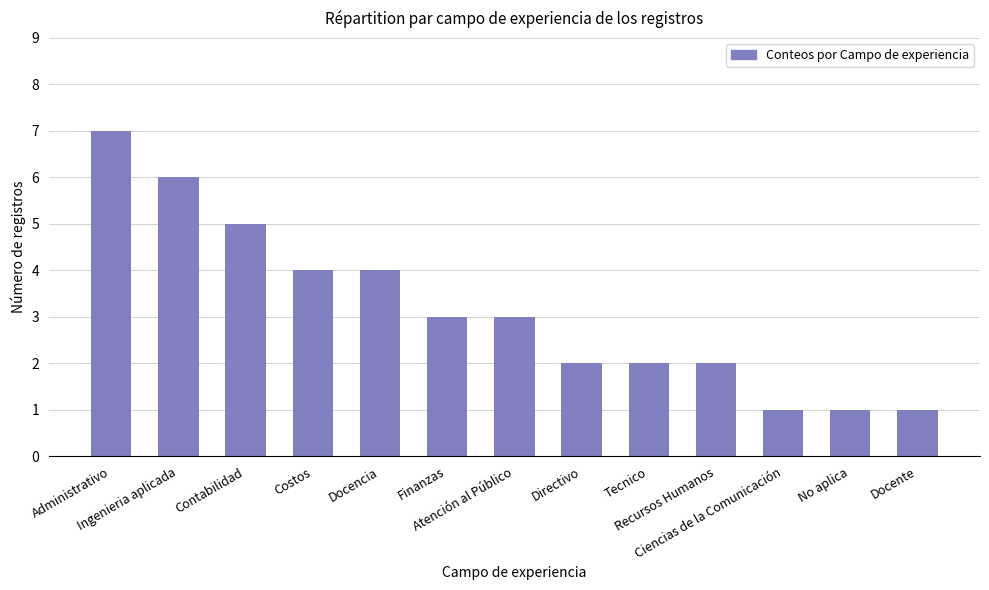

Reading right to left, extract all data points from this chart.

Docente=1	No aplica=1	Ciencias de la Comunicación=1	Recursos Humanos=2	Tecnico=2	Directivo=2	Atención al Público=3	Finanzas=3	Docencia=4	Costos=4	Contabilidad=5	Ingenieria aplicada=6	Administrativo=7